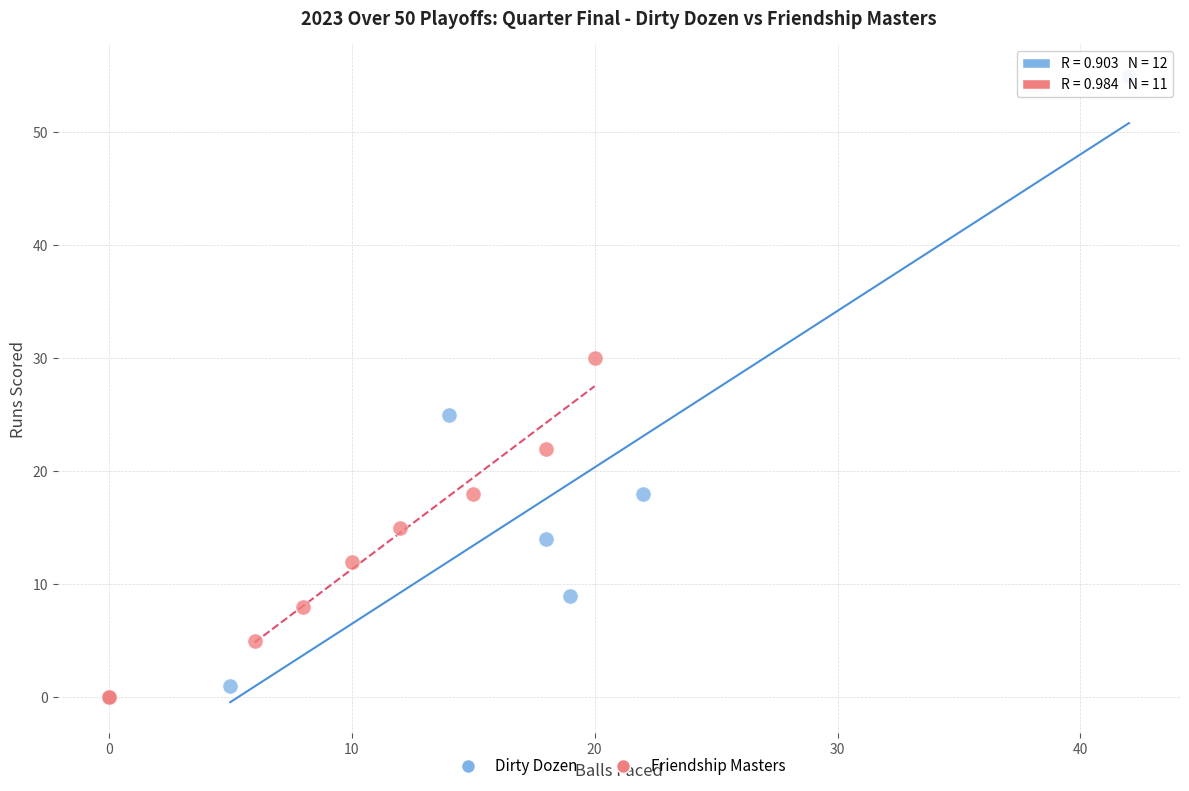

Which series has the widest spread of Y values?

Dirty Dozen